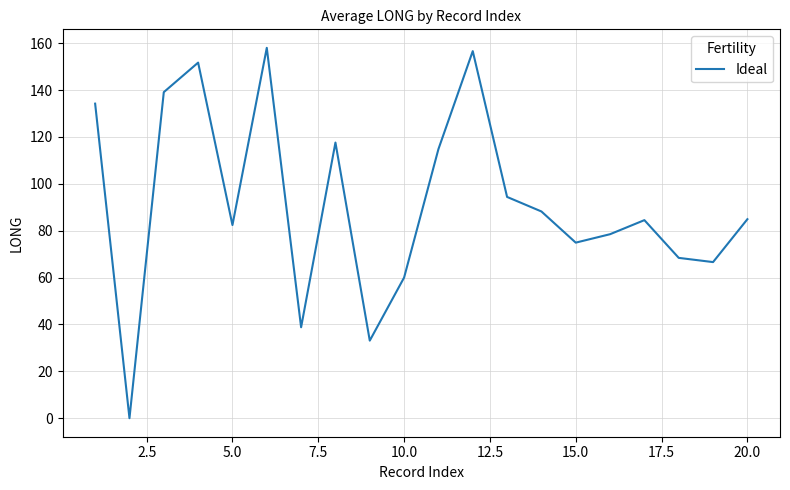

How many values are above zero?

19